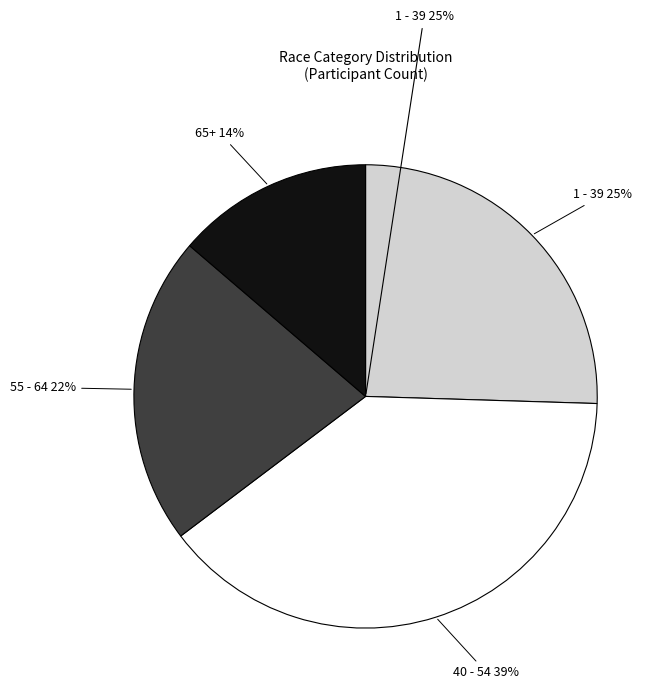

True or false: Men Age Groups: 65+ Male accounts for 4% of the total.

False